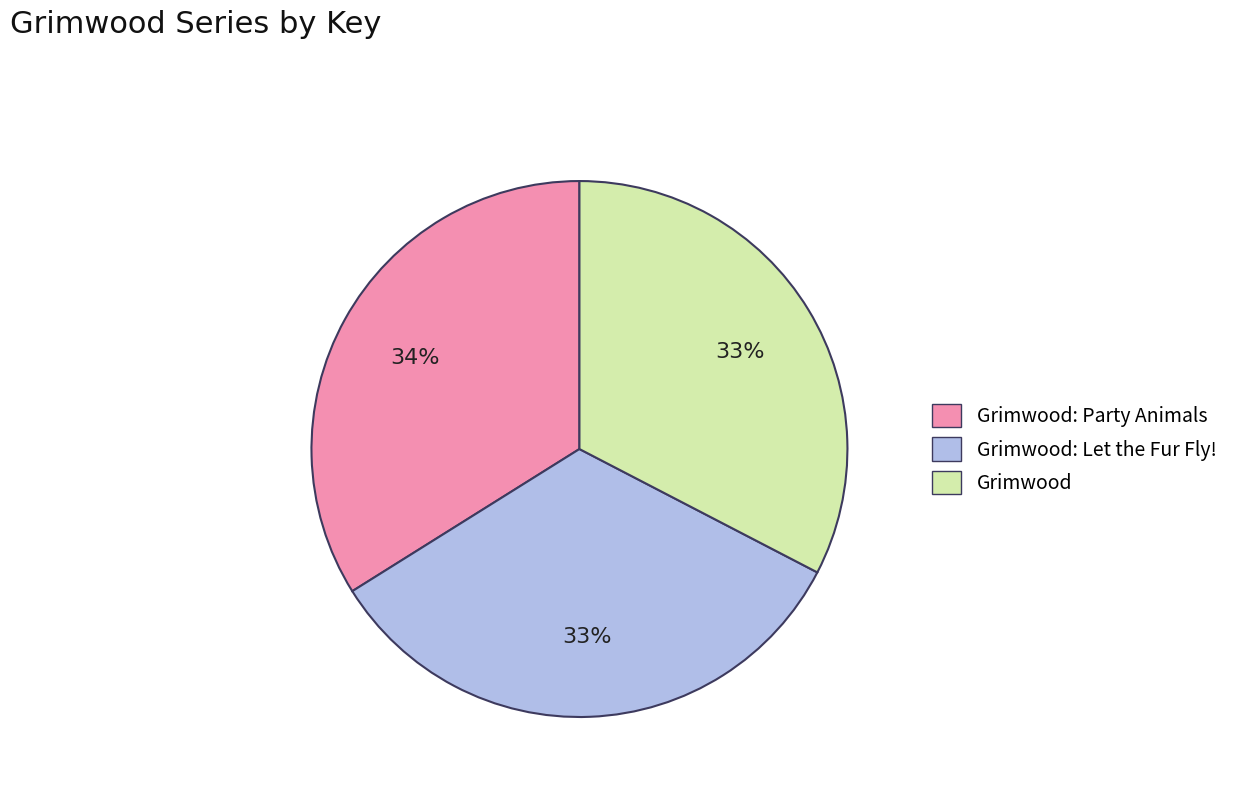

Count the number of slices in the pie.

3